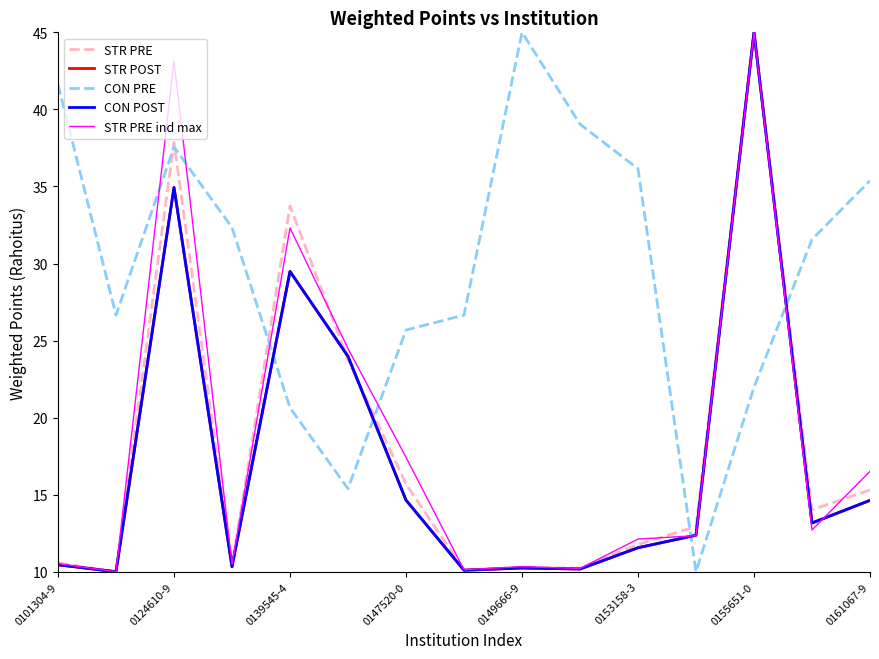

Which series has the largest range (max minus min)?

STR PRE